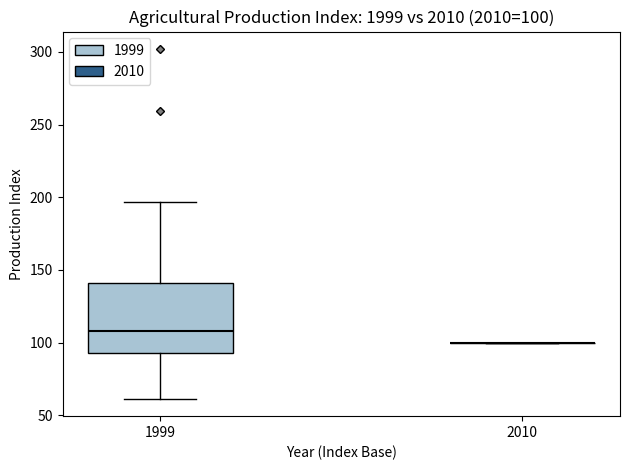

Comparing the boxes themselves (not the whiskers), which one is the tallest?

1999